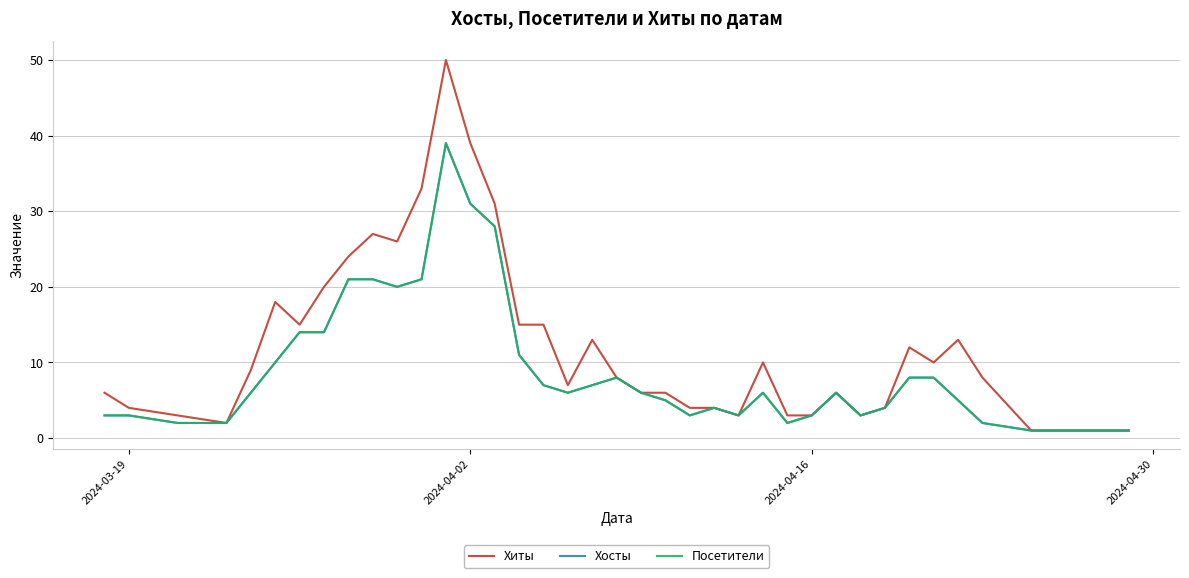

Rank the series by their maximum value, from lowest to highest.

Хосты, Посетители, Хиты